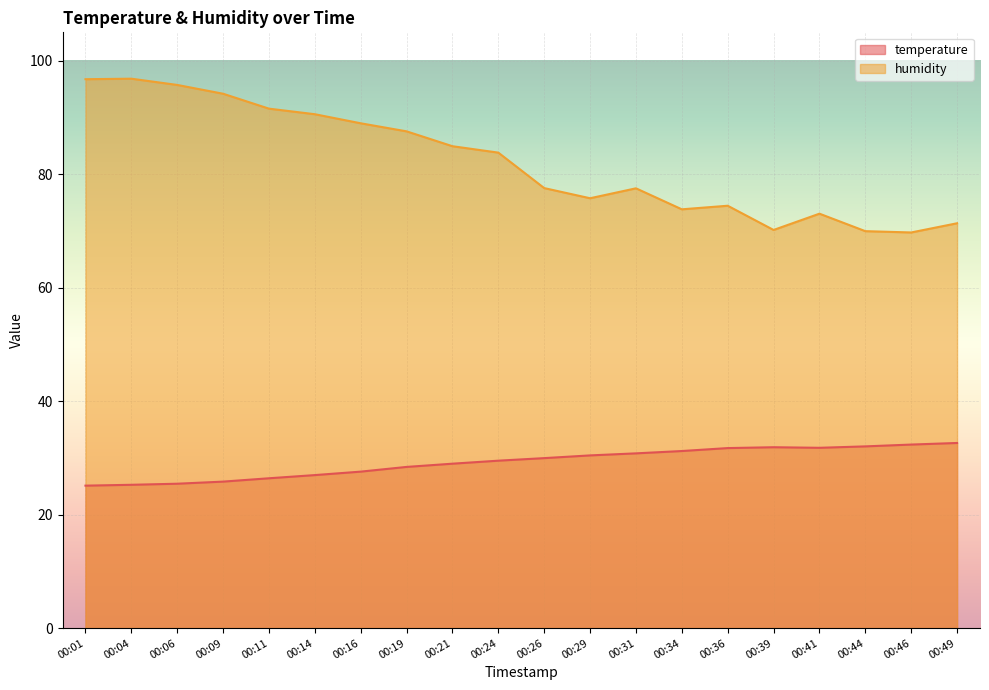

What is the value of the humidity point at the 5th from the left?

91.5